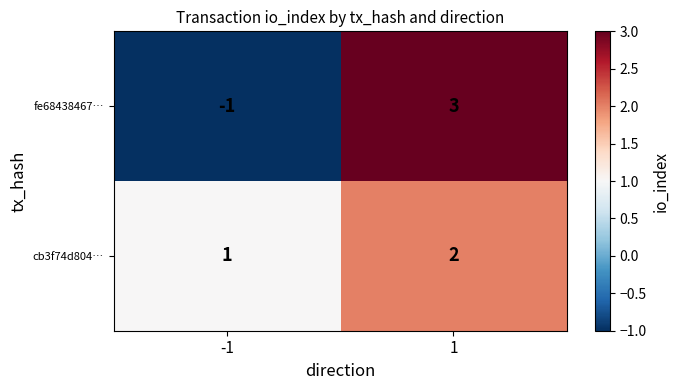

What value does the fe68438467… series have at 1?

3